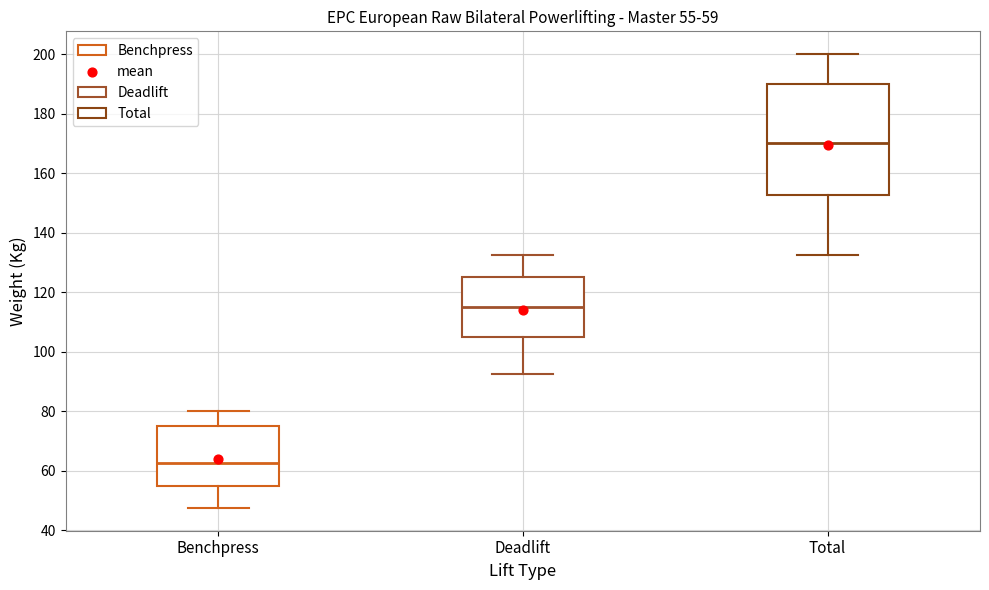

Which box's median line is the lowest?

Benchpress